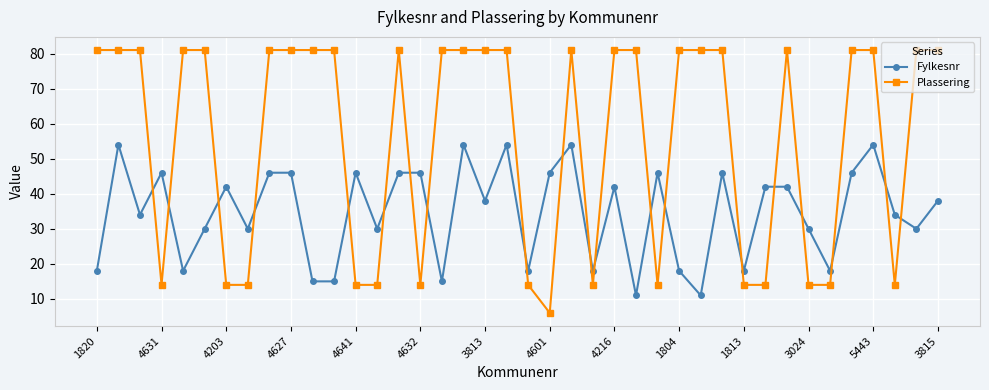

True or false: Fylkesnr has more than 1 points higher than both neighbors.

True